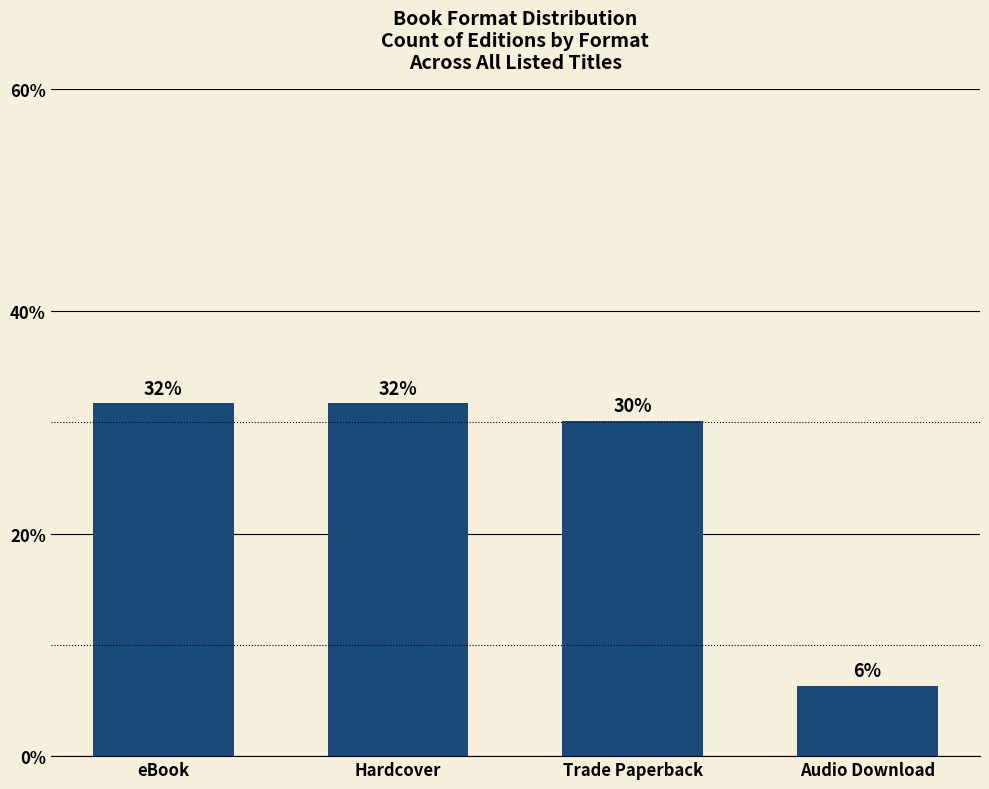

Does the chart contain any negative values?

No